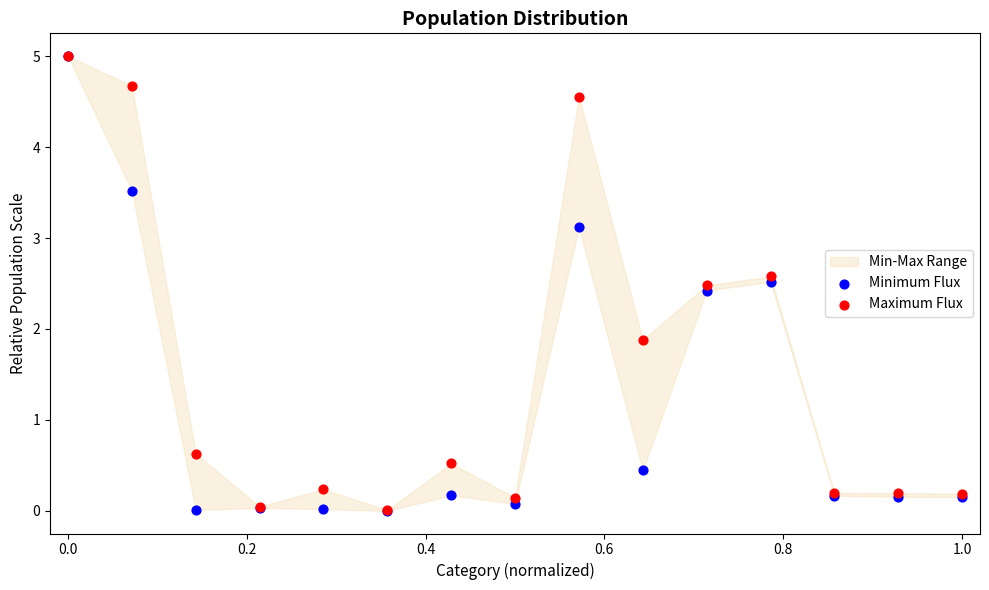

Which series has the largest Y range (max minus min)?

Minimum Flux